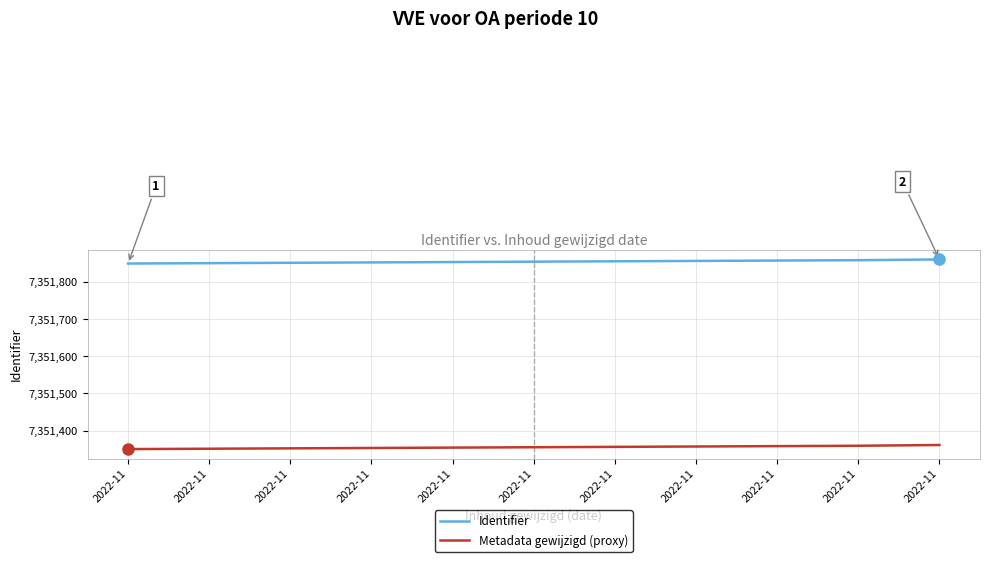

How many lines are shown in the chart?

2